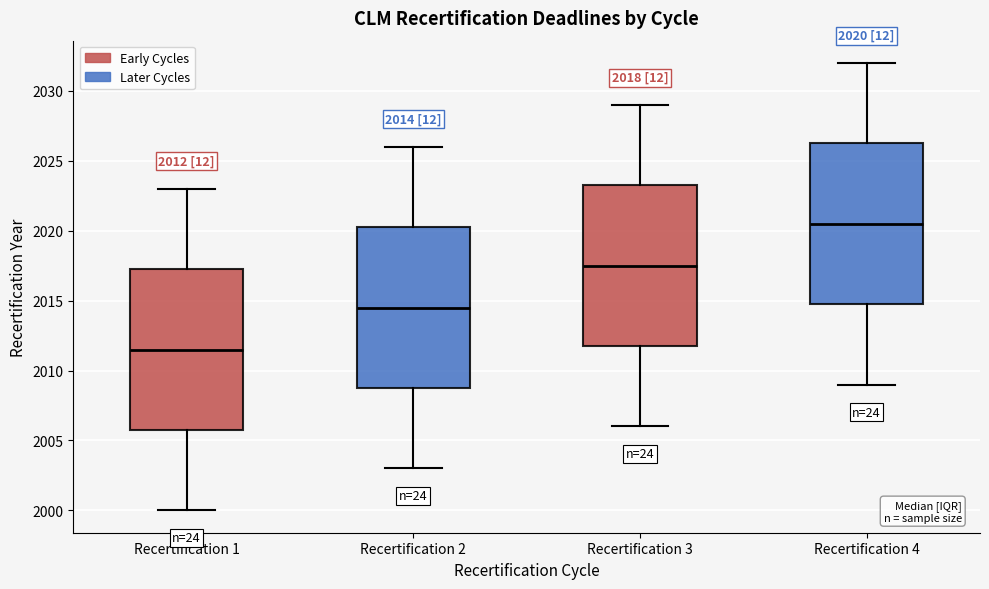

Which box's median line is the lowest?

Recertification 1